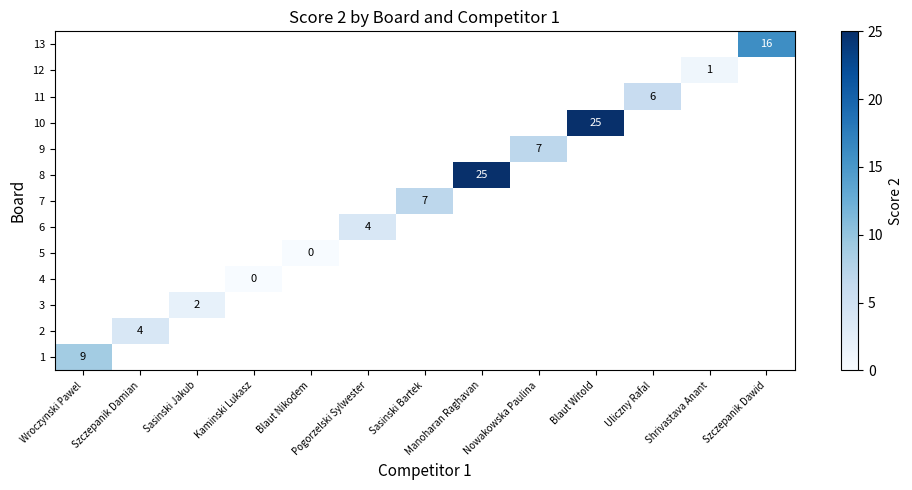

At Uliczny Rafal, list the series in order from smallest to largest.

1, 2, 3, 4, 5, 6, 7, 8, 9, 10, 11, 12, 13